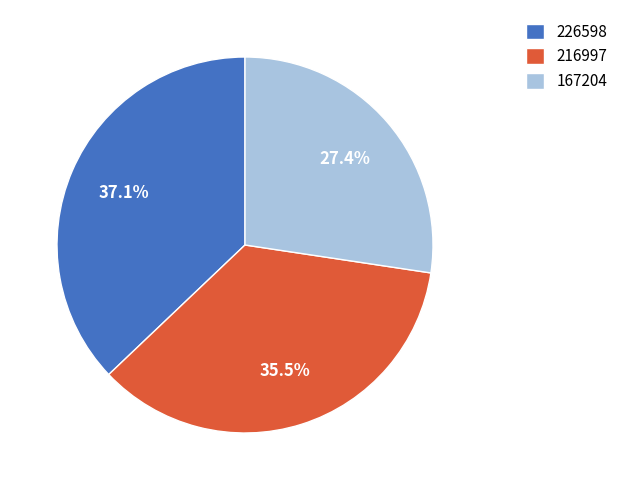

To the nearest percent, what is the difference between the largest and smallest slice percentages?

10%